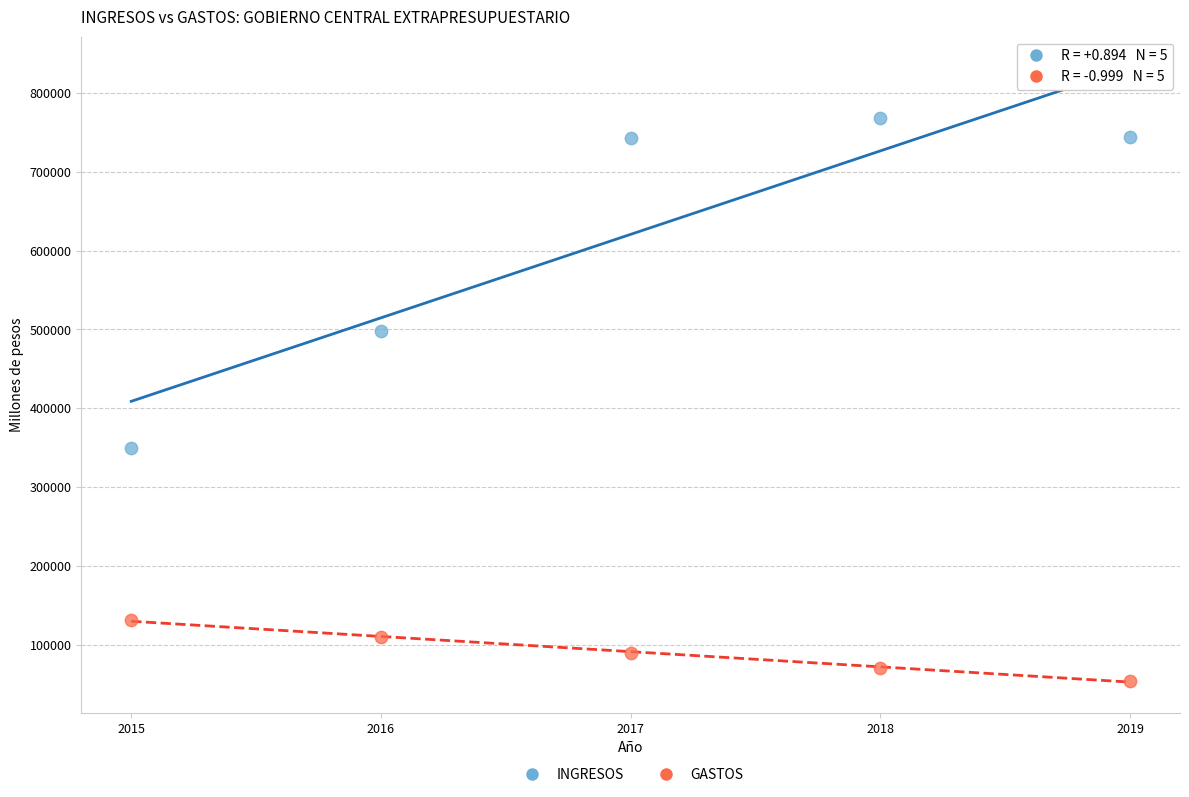

What is the X range (max minus min) for the scatter plot?

4.0